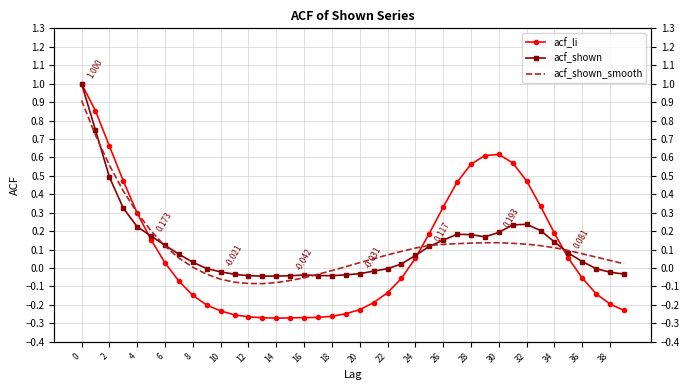

True or false: acf_shown_smooth has more than 2 points higher than both neighbors.

False